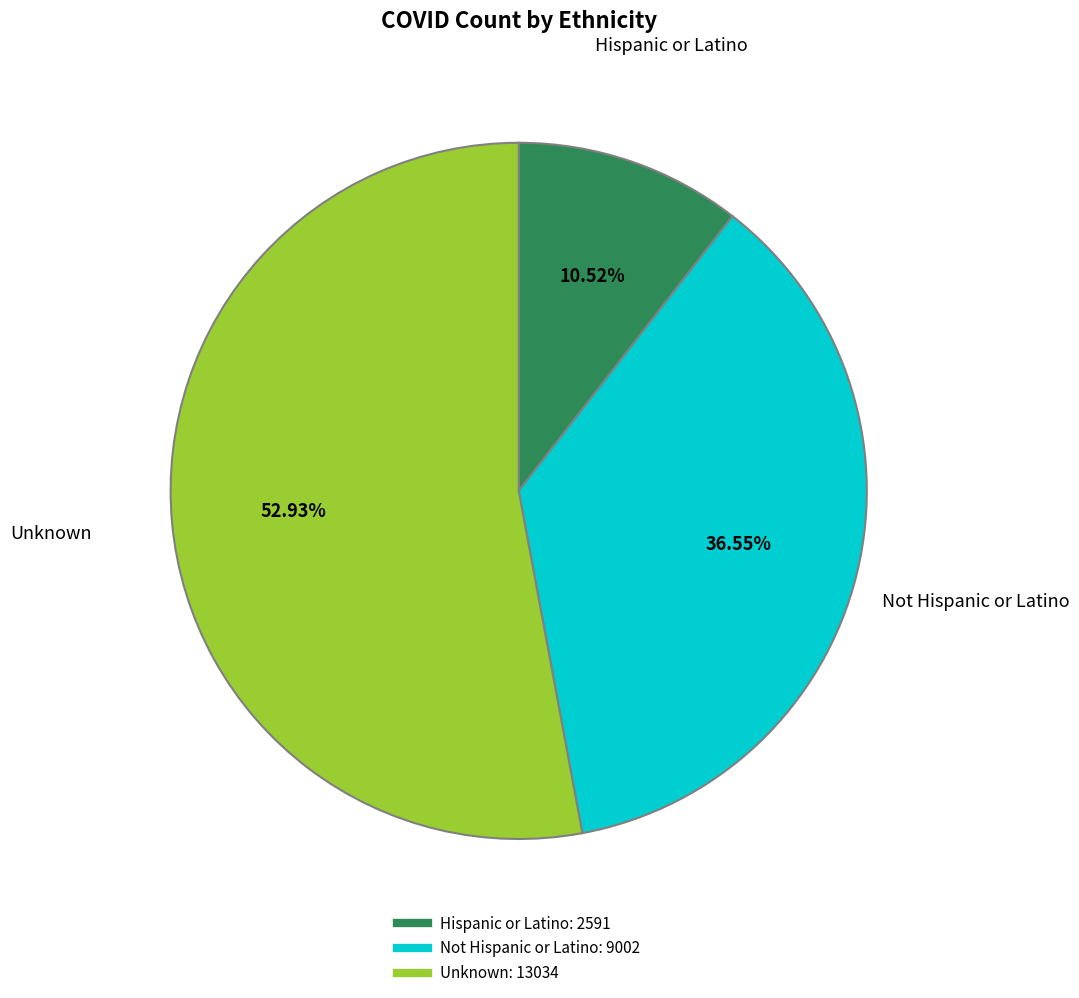

Count the number of slices in the pie.

3